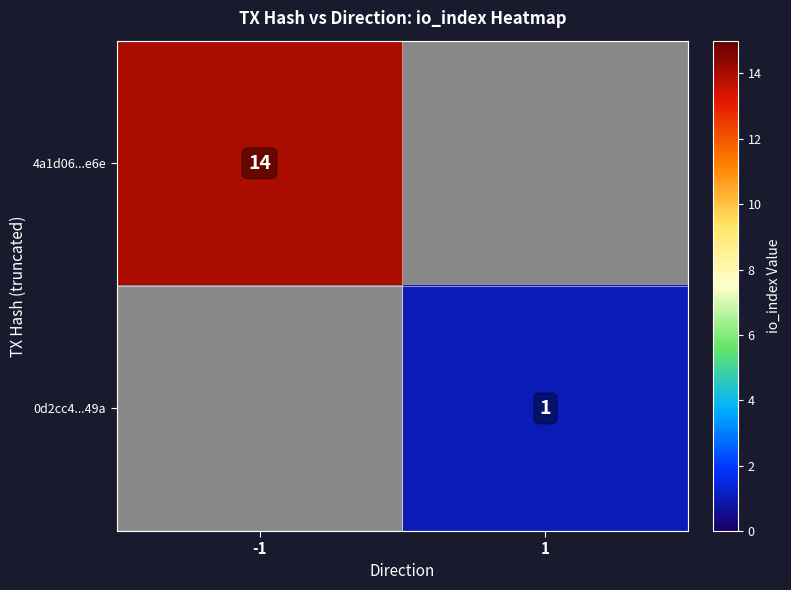

Is it true that 0d2cc4...49a equals 1 at 1?

True